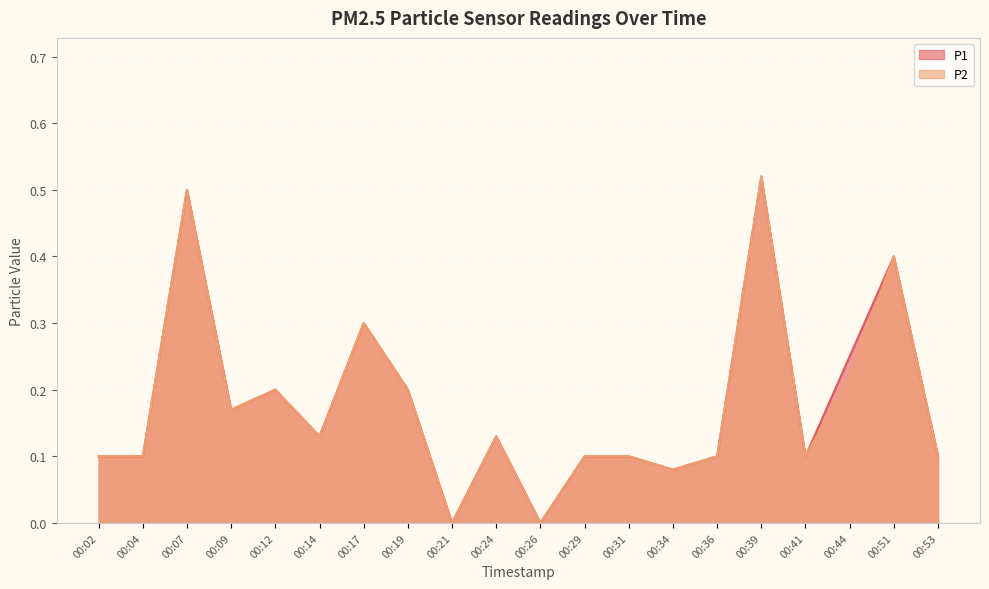

Between 00:44 and 00:12, which is larger?

00:44